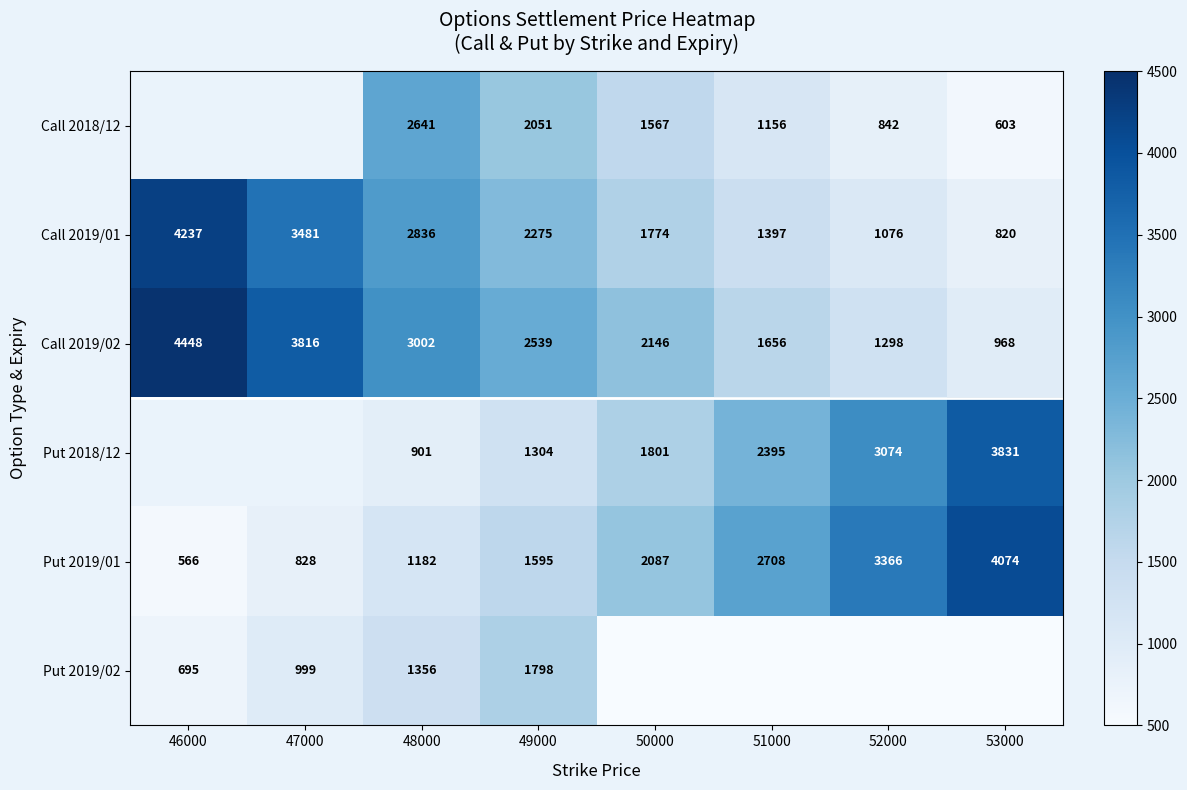

Where does the Call 2019/02 series first go above 2539?

46000